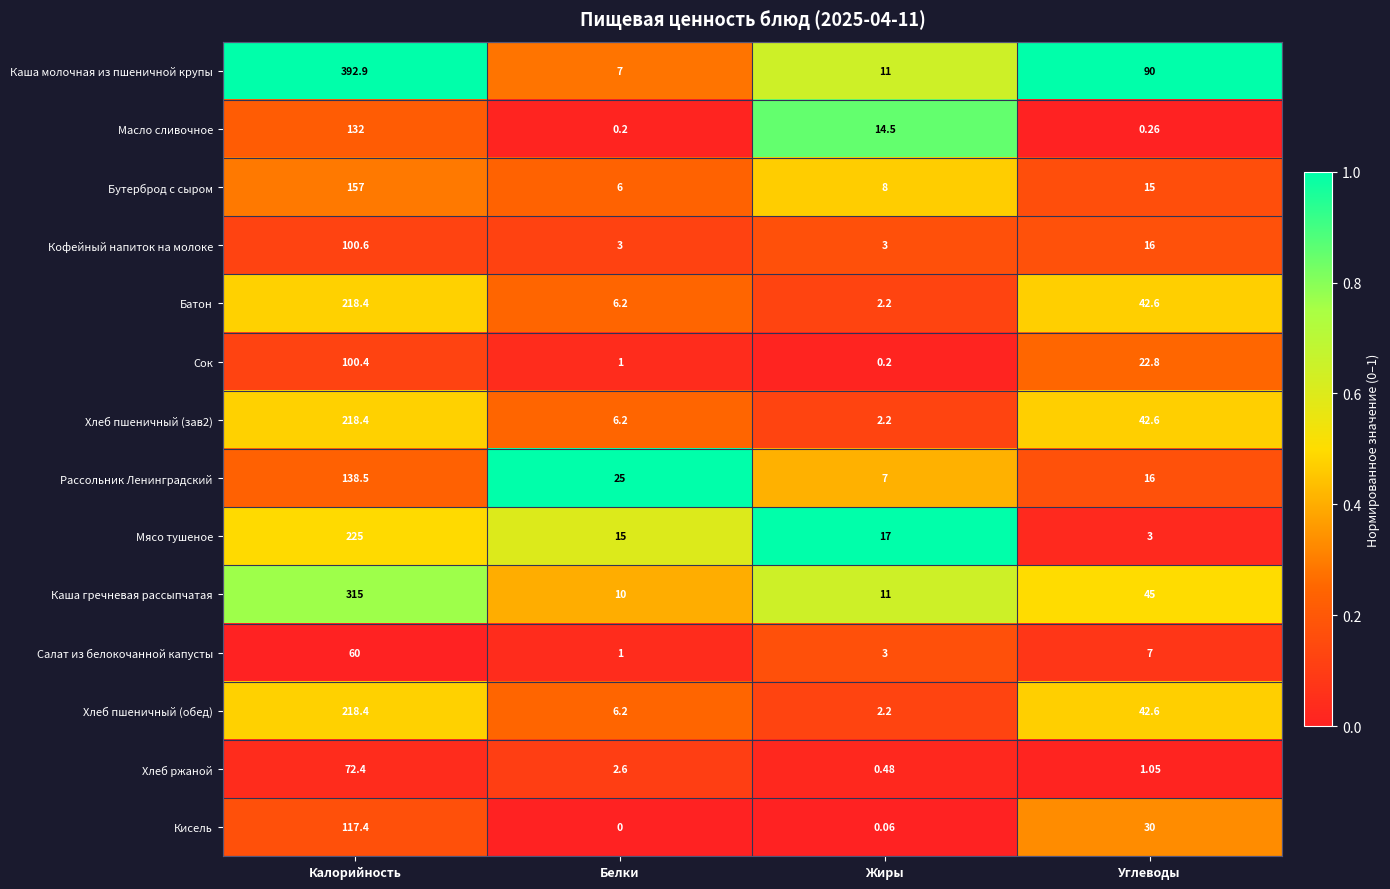

Which category has the lowest value across all series?

Белки